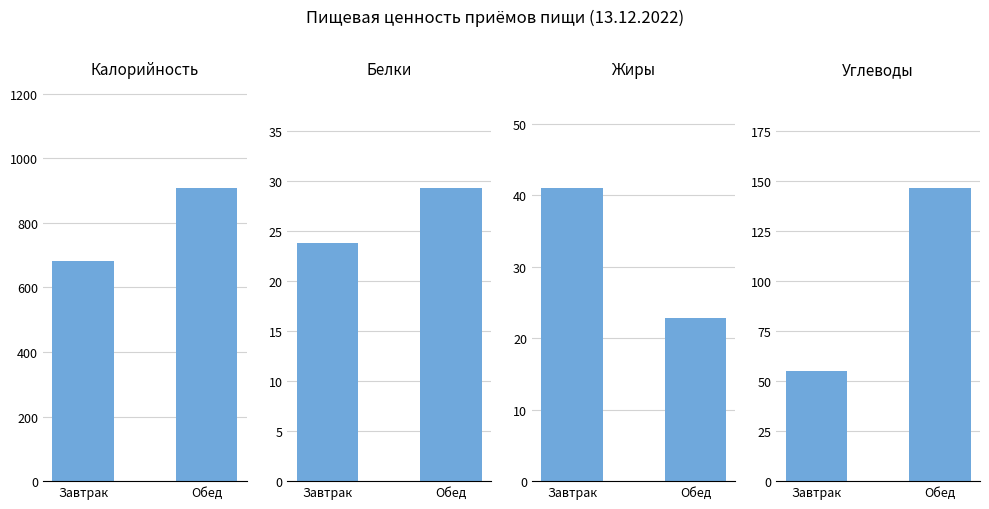

Where does the Углеводы series first go above 146?

Обед